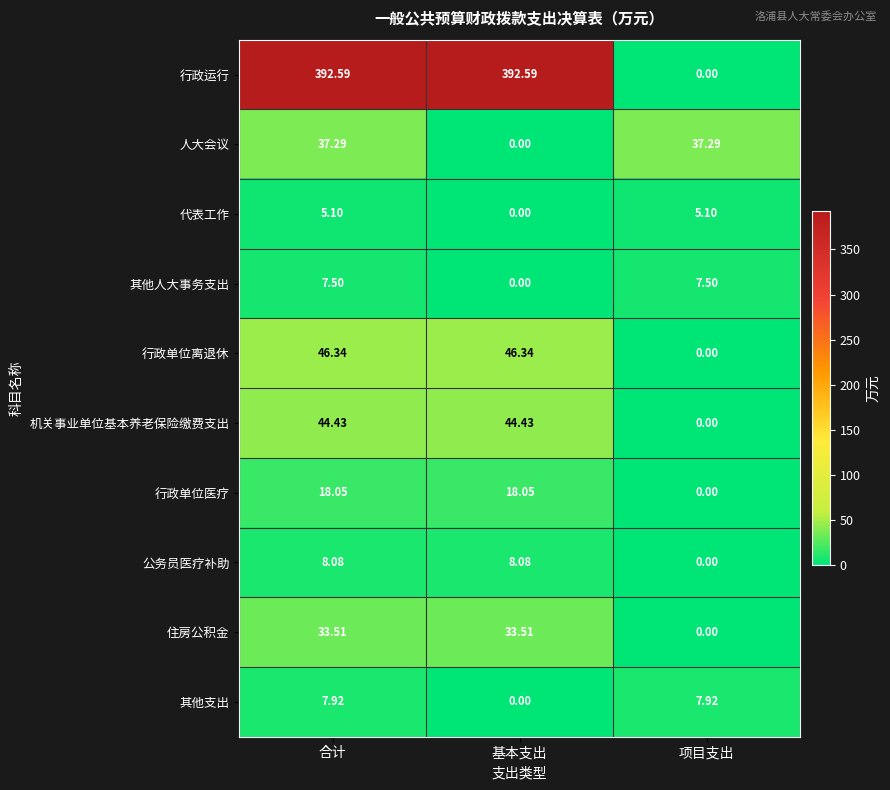

Which category has the lowest value in the 行政单位医疗 series?

项目支出